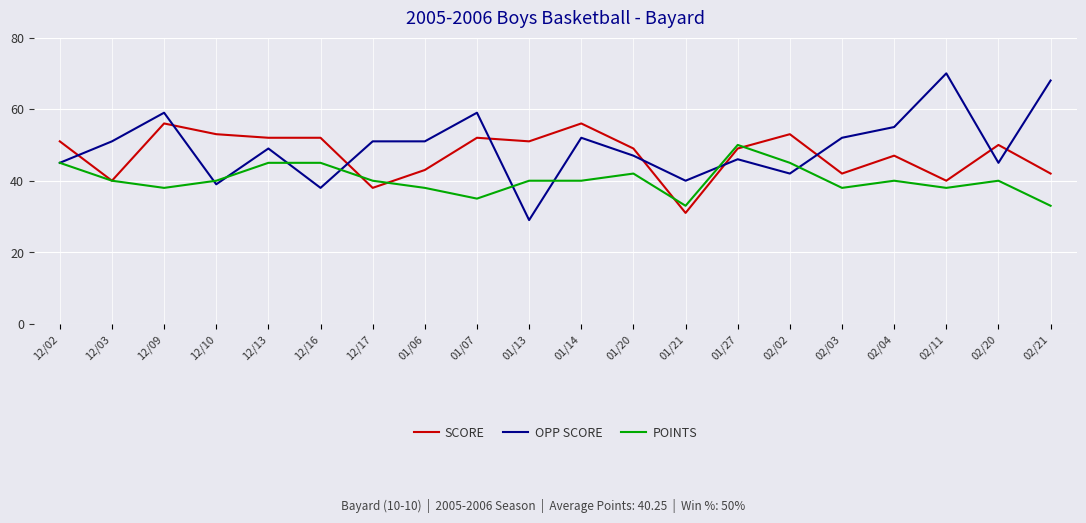

True or false: OPP SCORE has more than 1 interior local peaks.

True